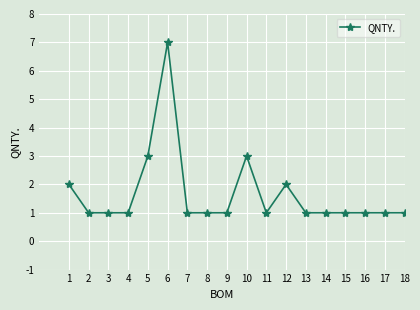

Reading left to right, list all the values displayed in this chart.

2	1	1	1	3	7	1	1	1	3	1	2	1	1	1	1	1	1